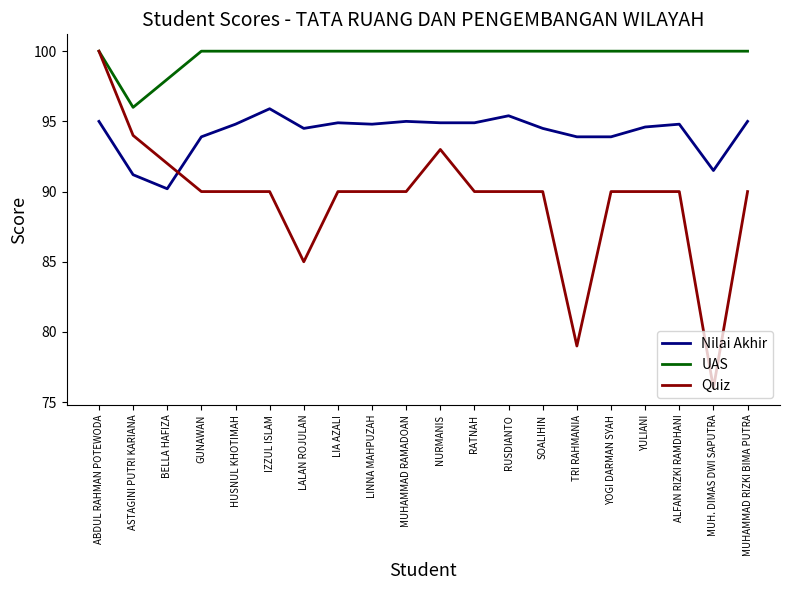

What is the approximate value of Quiz at HUSNUL KHOTIMAH?

90.0